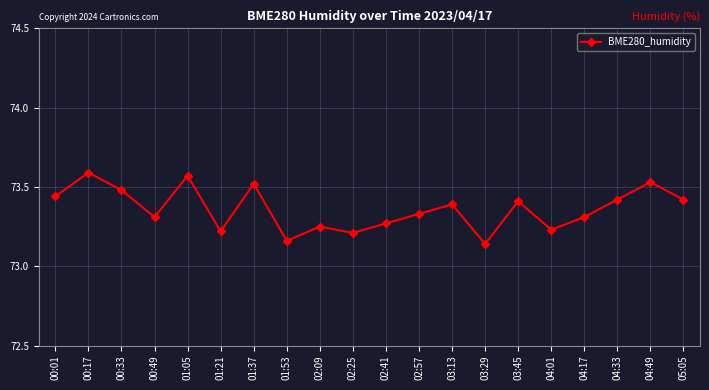

How many lines are shown in the chart?

1